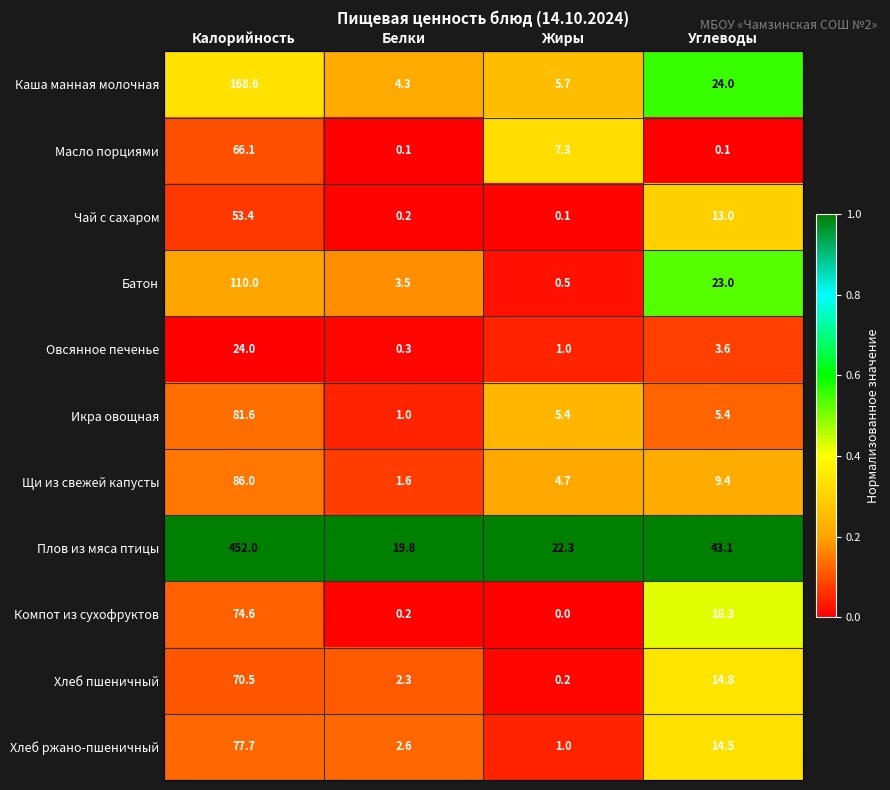

What is the lowest value of the Икра овощная series?

1.0